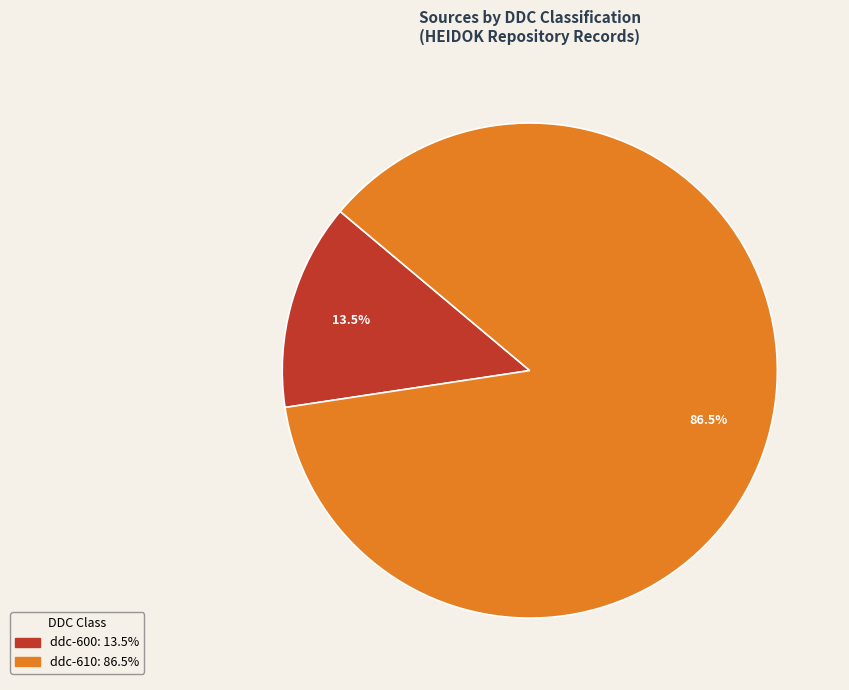

Is there a majority slice in this chart?

Yes